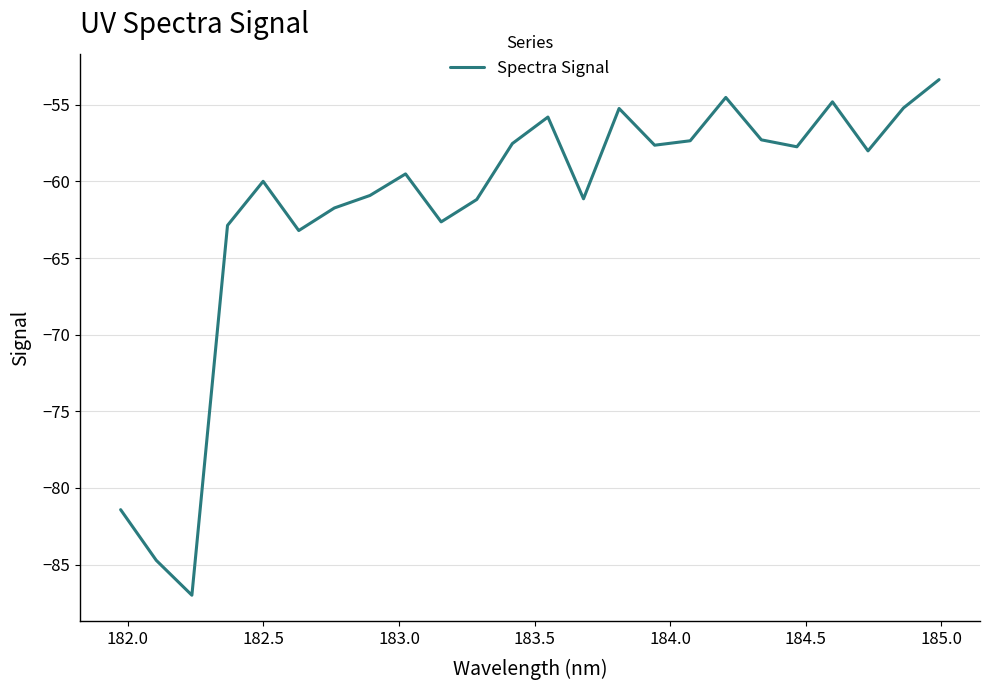

What is the smallest value displayed?

-87.0